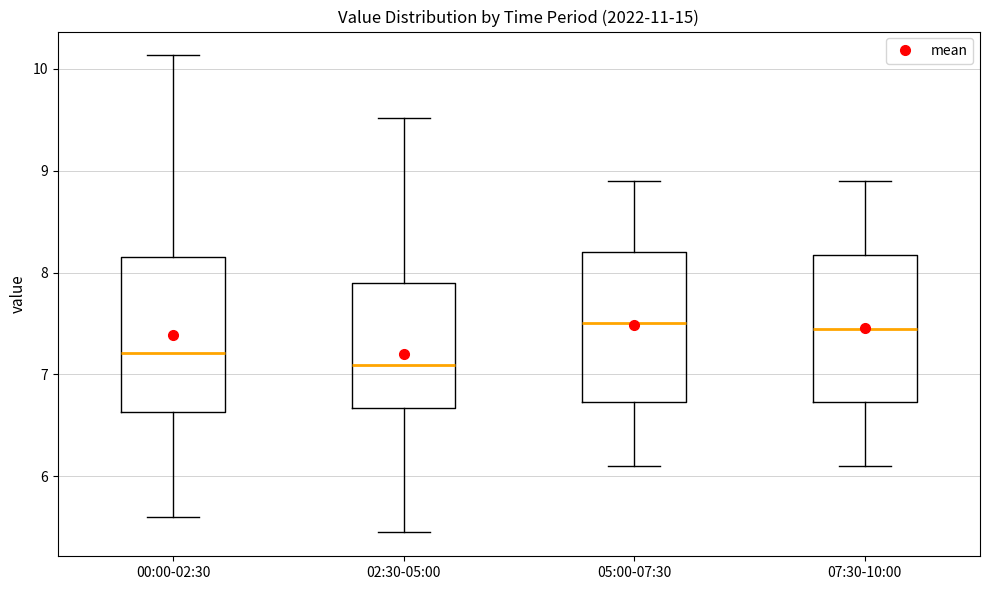

Reading left to right, transcribe this box plot: for each box, give where its median line is, the range the box spans, and where its two whiskers end, as read against the y-axis. The values are not printed on the chart, so give them approximately, as read against the axis.

00:00-02:30: median 7.2, box 6.6 to 8.2, whiskers 5.6 to 10.1
02:30-05:00: median 7.1, box 6.7 to 7.9, whiskers 5.5 to 9.5
05:00-07:30: median 7.5, box 6.7 to 8.2, whiskers 6.1 to 8.9
07:30-10:00: median 7.5, box 6.7 to 8.2, whiskers 6.1 to 8.9